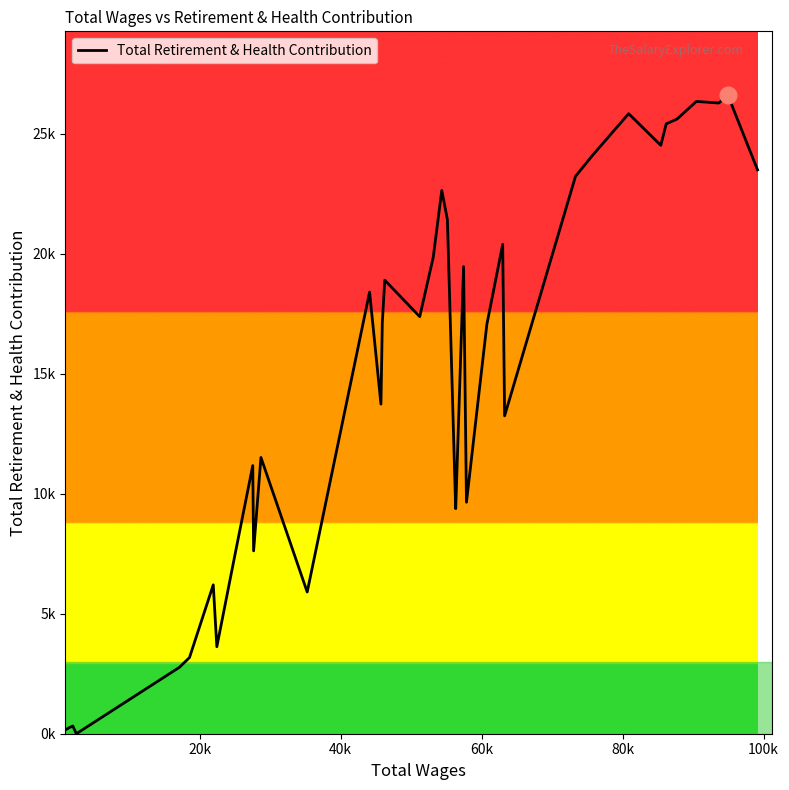

What is the difference between the second highest and minimum values?

26336